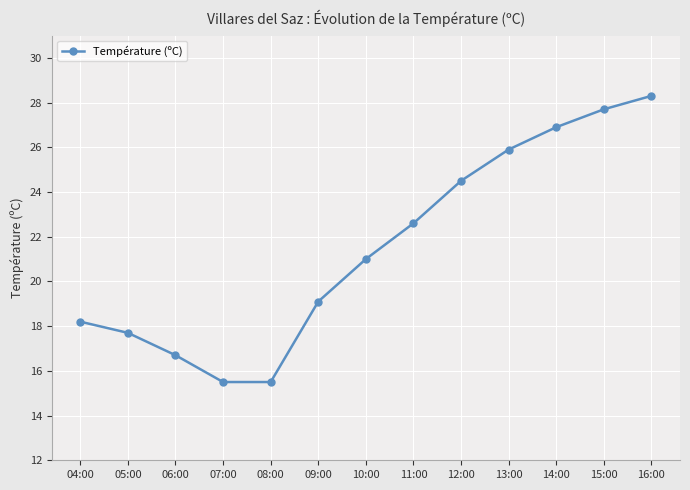

Reading left to right, list all the values displayed in this chart.

04:00=18.2	05:00=17.7	06:00=16.7	07:00=15.5	08:00=15.5	09:00=19.1	10:00=21.0	11:00=22.6	12:00=24.5	13:00=25.9	14:00=26.9	15:00=27.7	16:00=28.3